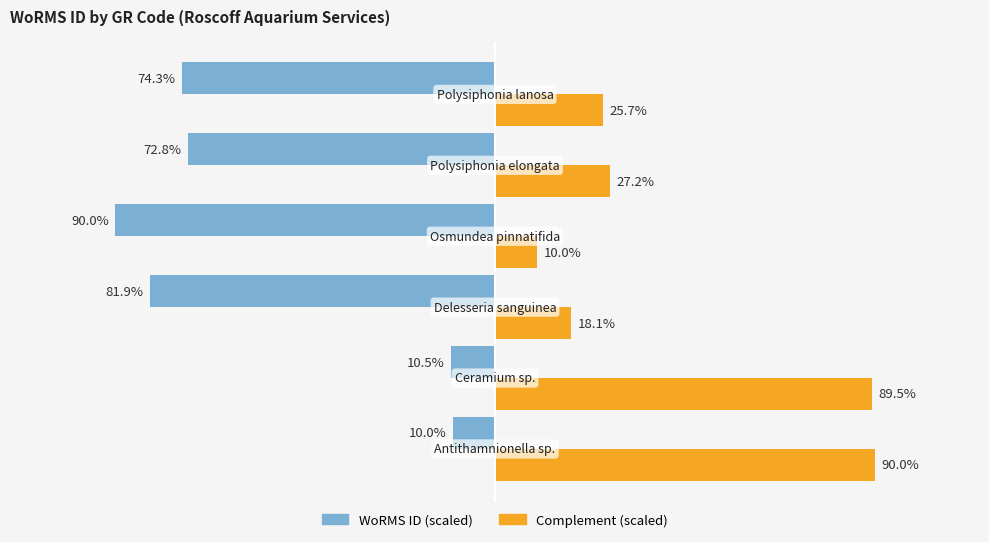

List the series in order of their overall mean, lowest first.

WoRMS ID (scaled), Complement (scaled)